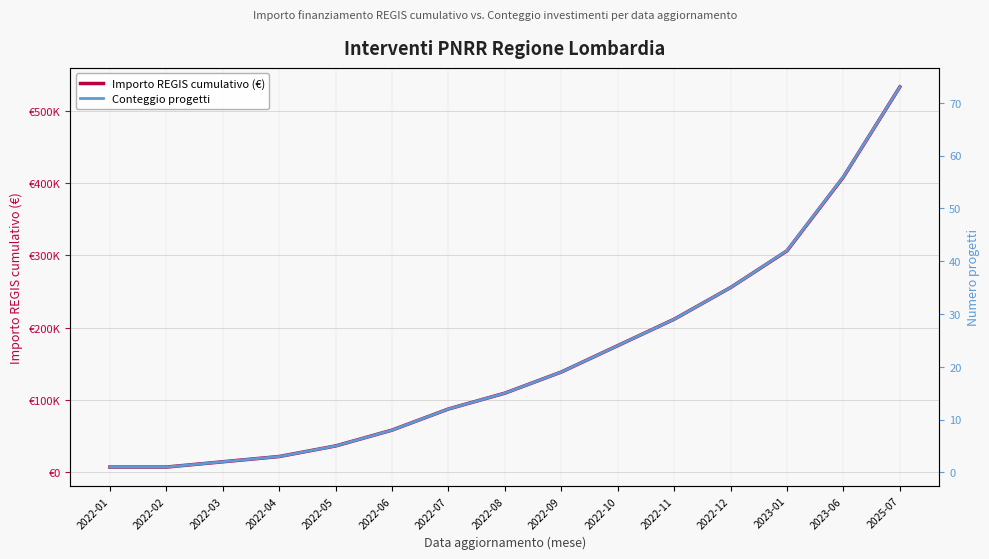

Reading left to right, list all the values displayed in this chart.

Importo REGIS cumulativo (€): 2022-01=7301	2022-02=7301	2022-03=14602	2022-04=21903	2022-05=36505	2022-06=58408	2022-07=87612	2022-08=109515	2022-09=138719	2022-10=175224	2022-11=211729	2022-12=255535	2023-01=306342	2023-06=408456	2025-07=533000
Conteggio progetti: 2022-01=1	2022-02=1	2022-03=2	2022-04=3	2022-05=5	2022-06=8	2022-07=12	2022-08=15	2022-09=19	2022-10=24	2022-11=29	2022-12=35	2023-01=42	2023-06=56	2025-07=73